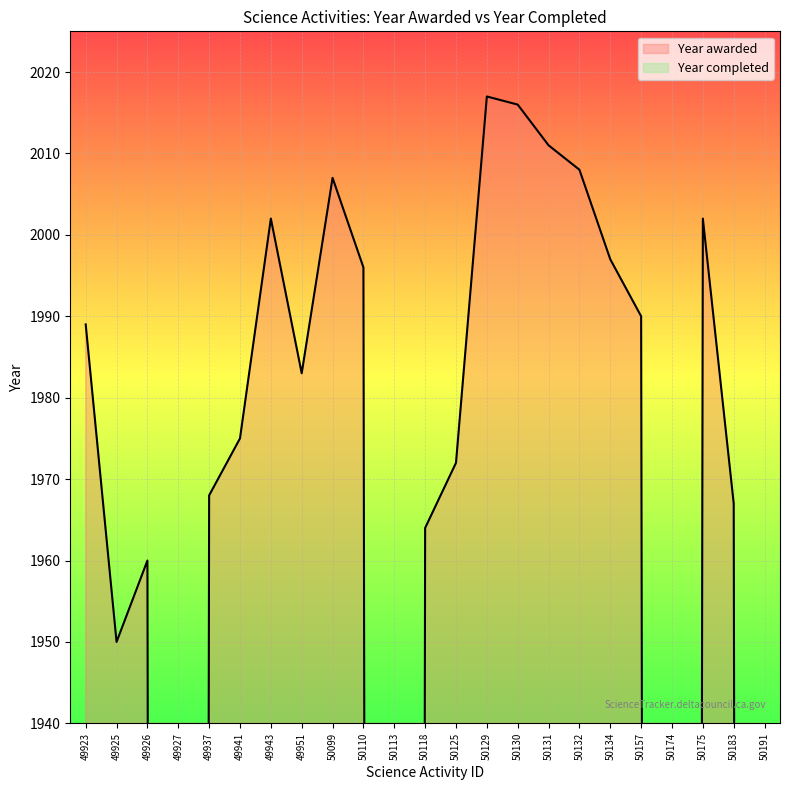

What is the value of the 1st point from the left?

1989